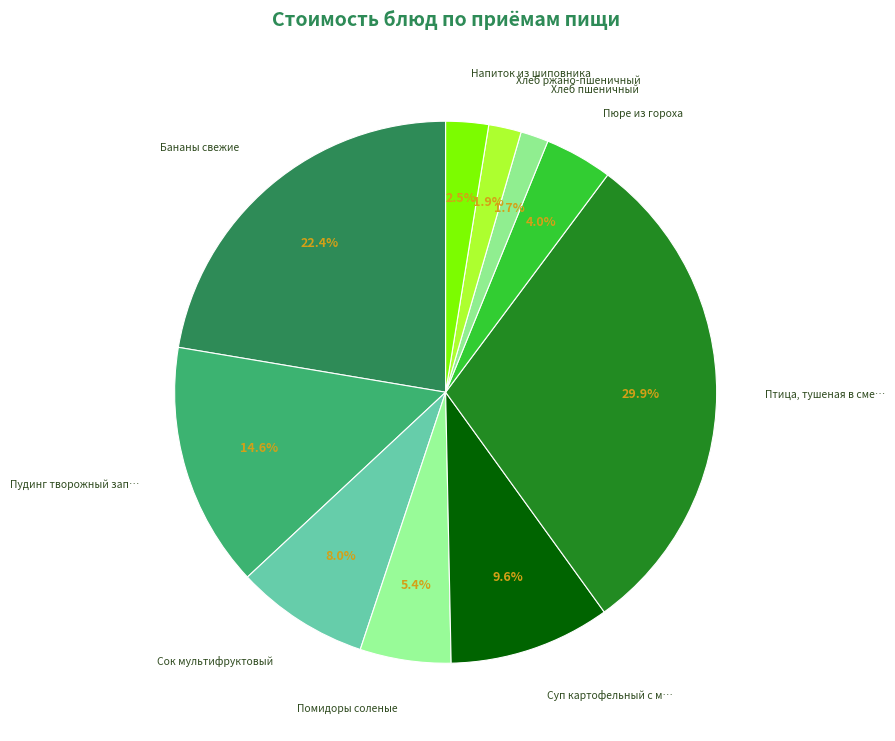

Is there any slice that represents more than half of the pie?

No